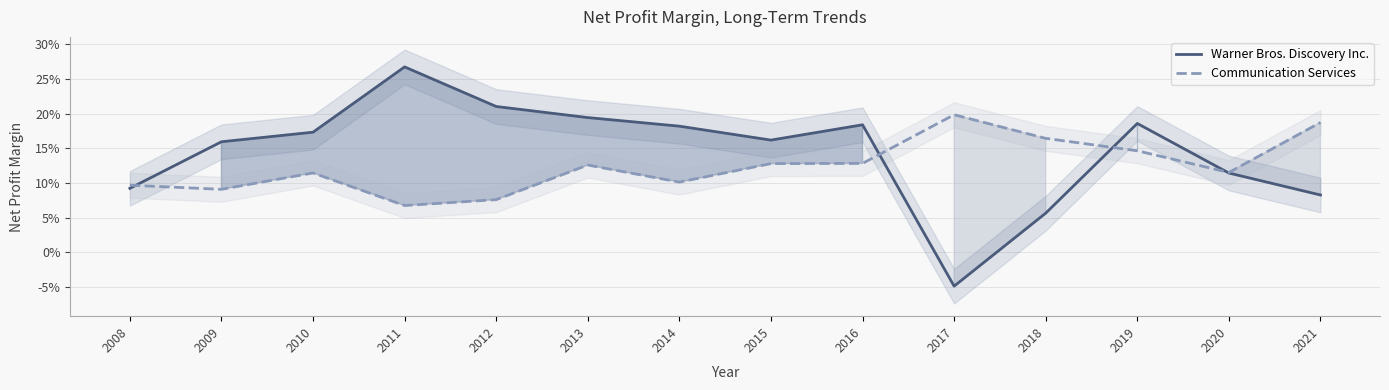

Reading left to right, transcribe all the data shown in this chart.

Warner Bros. Discovery Inc.: 0.1	0.2	0.2	0.3	0.2	0.2	0.2	0.2	0.2	-0.0	0.1	0.2	0.1	0.1
Communication Services: 0.1	0.1	0.1	0.1	0.1	0.1	0.1	0.1	0.1	0.2	0.2	0.1	0.1	0.2